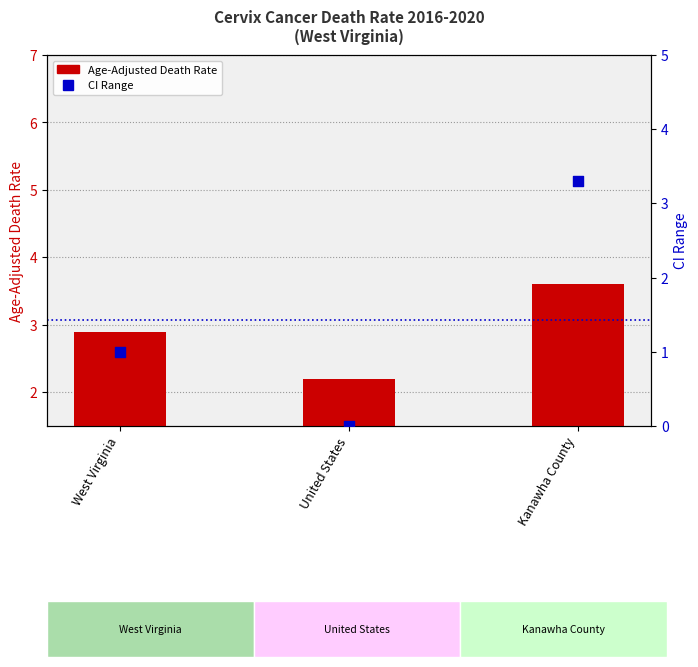

Which series reaches the minimum Y coordinate?

CI Range (Upper - Lower)